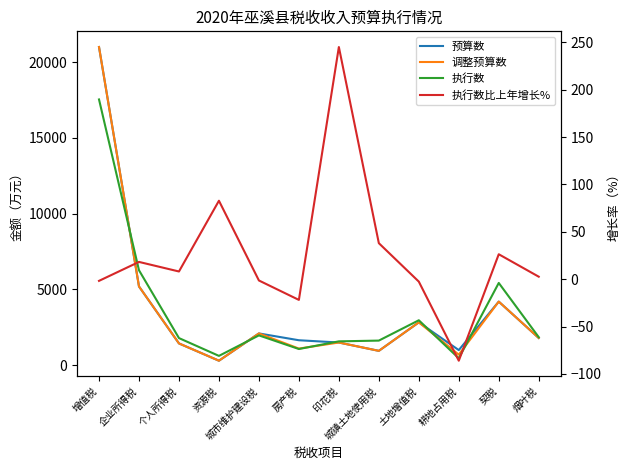

Which series ends up on top after the final intersection of 执行数 and 调整预算数?

执行数